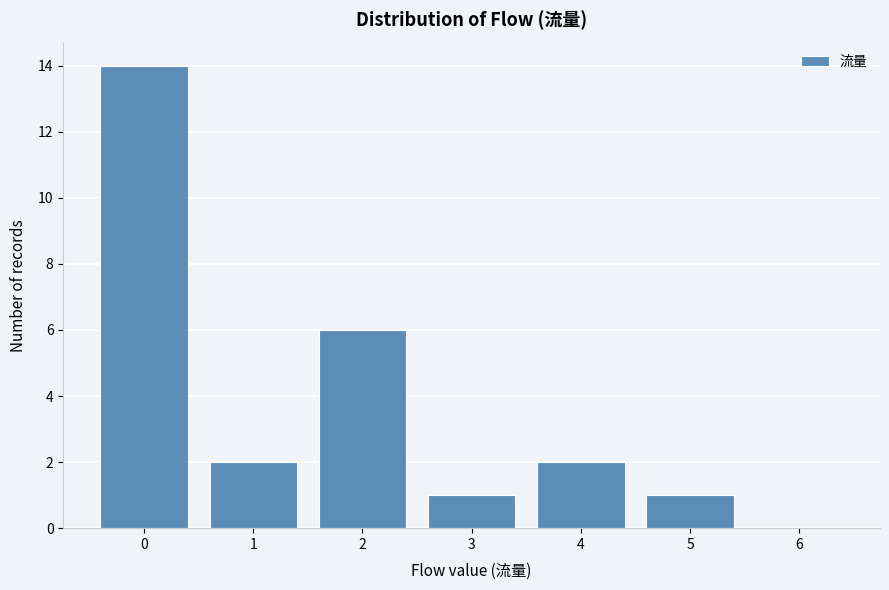

Reading left to right, transcribe this chart: for each bar, give the range it covers on the x-axis and its height. The values are not printed on the chart, so give them approximately, as read against the axis.

-0.5 to 0.5: 14
0.5 to 1.5: 2
1.5 to 2.5: 6
2.5 to 3.5: 1
3.5 to 4.5: 2
4.5 to 5.5: 1
5.5 to 6.5: 0